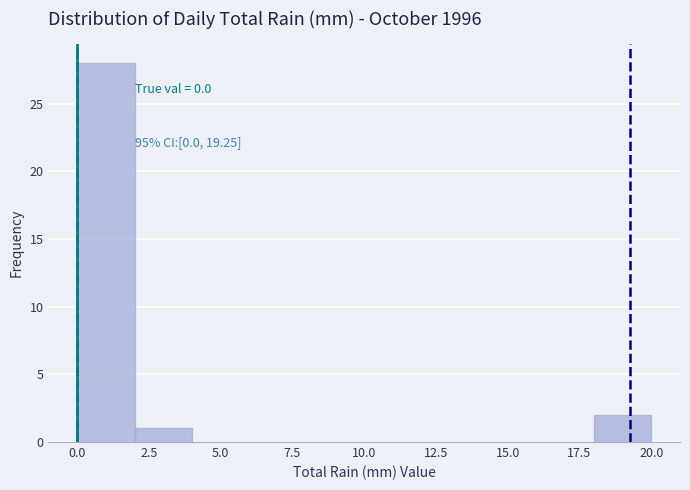

Which range on the x-axis has the tallest bar?

0 to 2